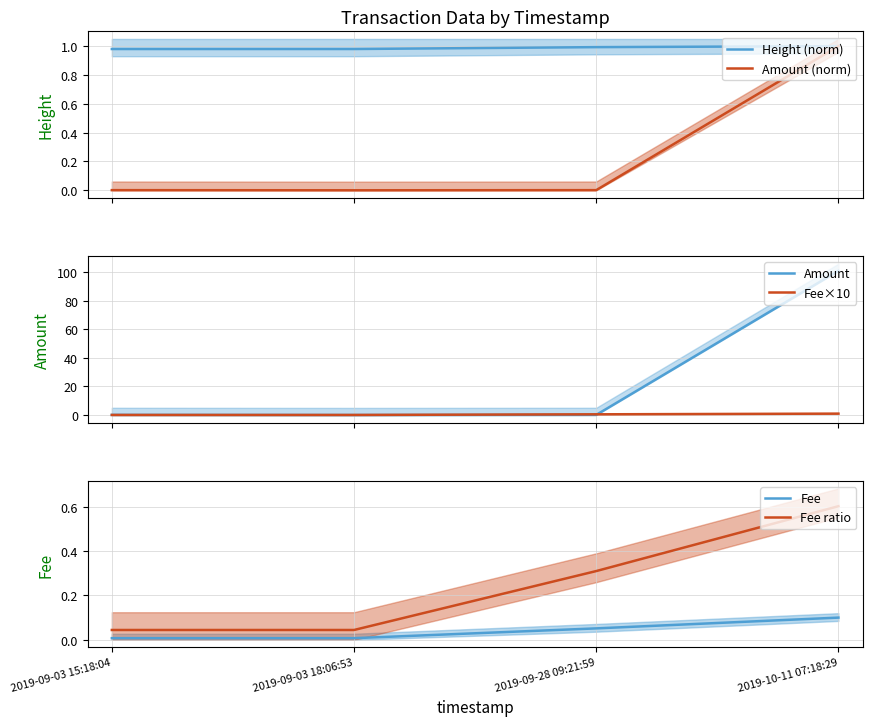

List the series in order of their peak value, lowest first.

Fee, Fee ratio, Height (norm), Amount (norm), Fee×10, Amount